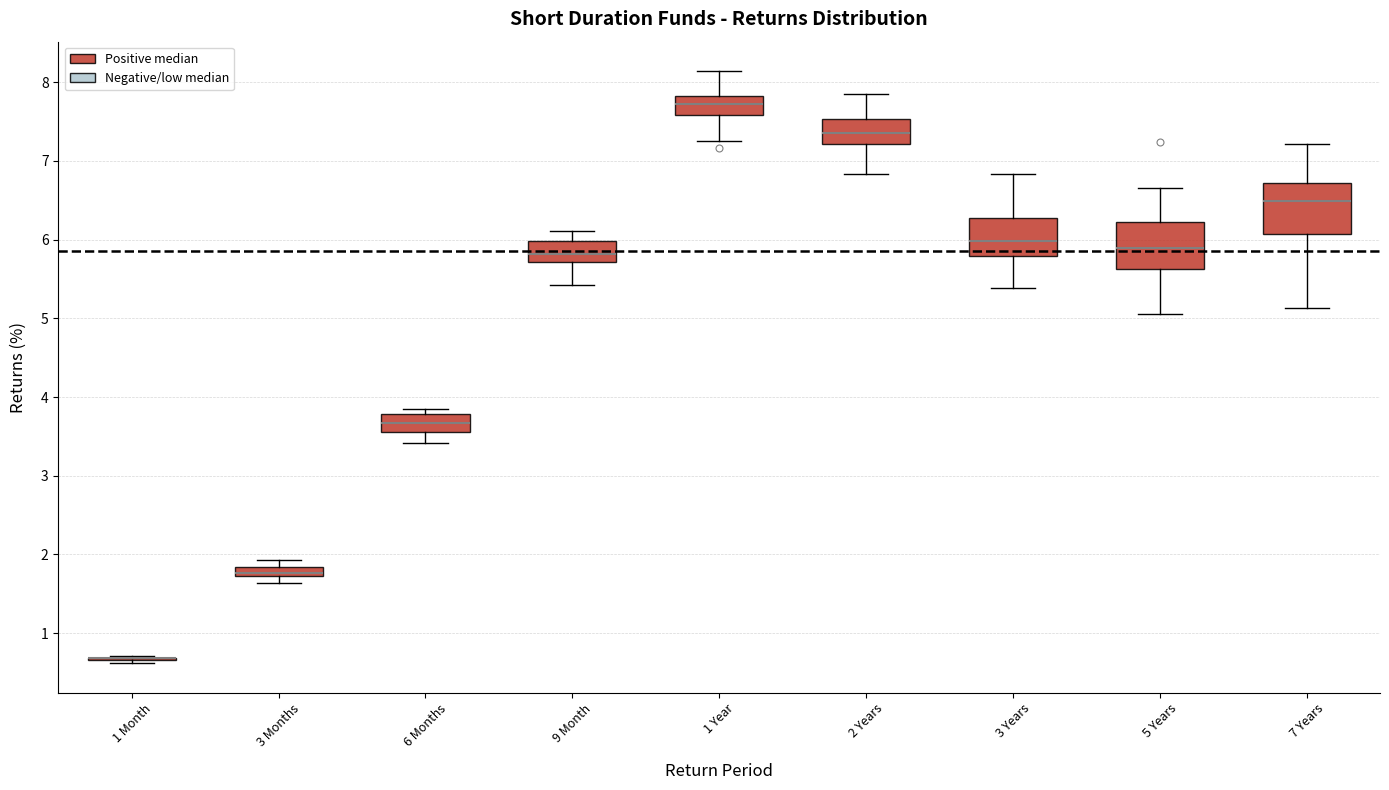

Where is the upper edge of the box for 9 Month on the y-axis? The values are not printed on the chart, so give them approximately, as read against the axis.

6.0